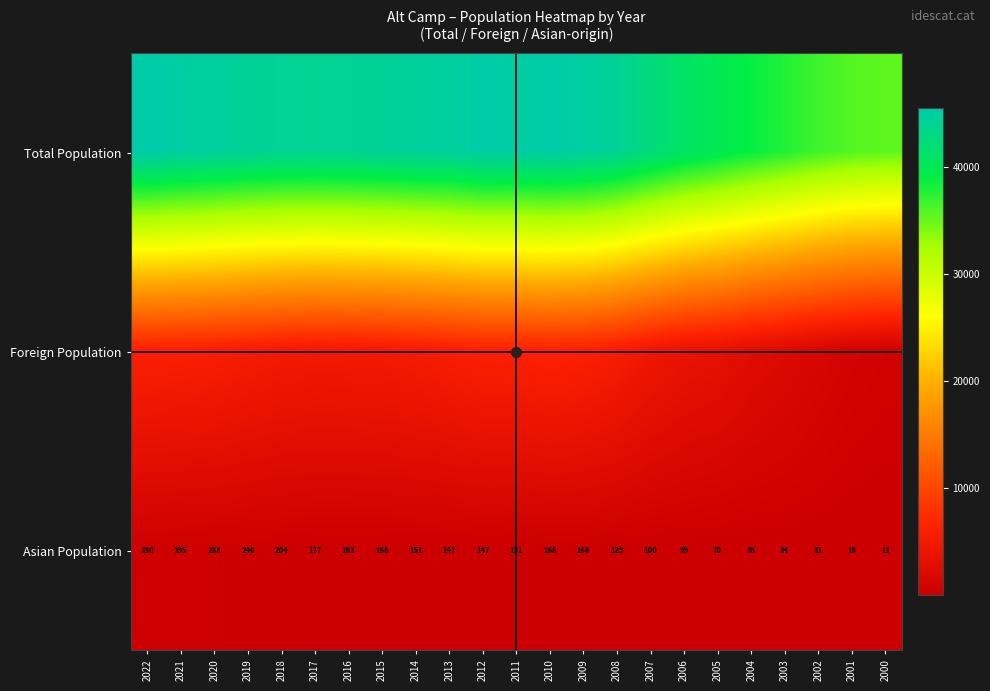

Which category has the highest value in the Asian Population series?

2022